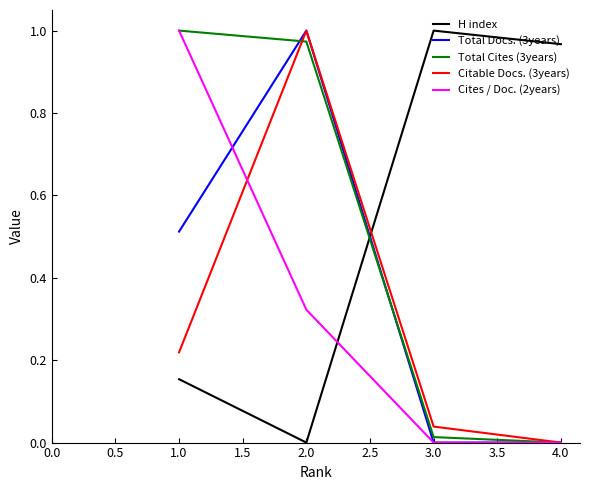

Which category has the lowest value in the Total Cites (3years) series?

4.0